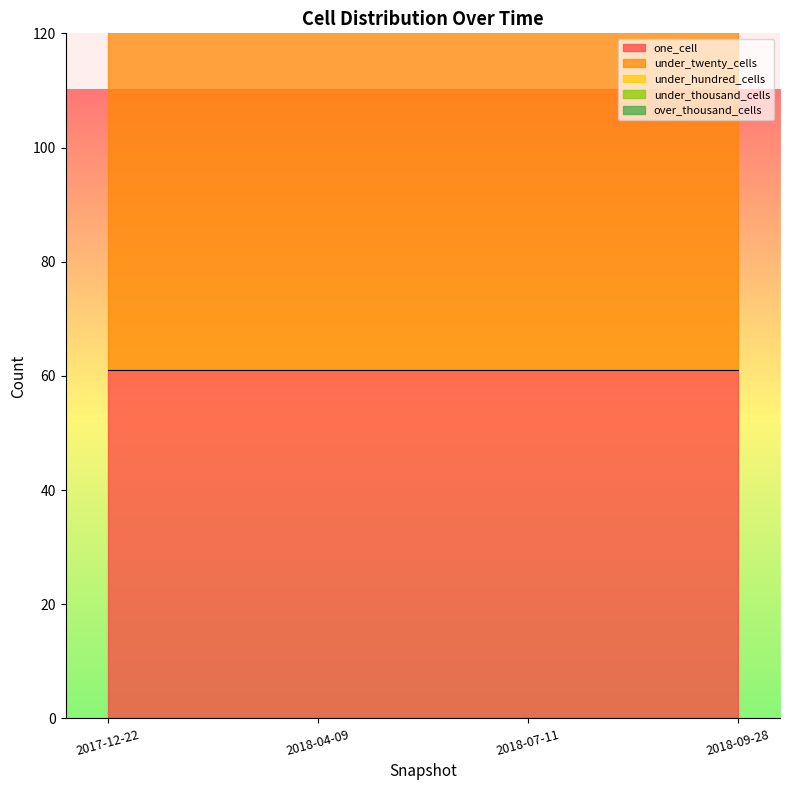

Which category has the highest value in the over_thousand_cells series?

2017-12-22